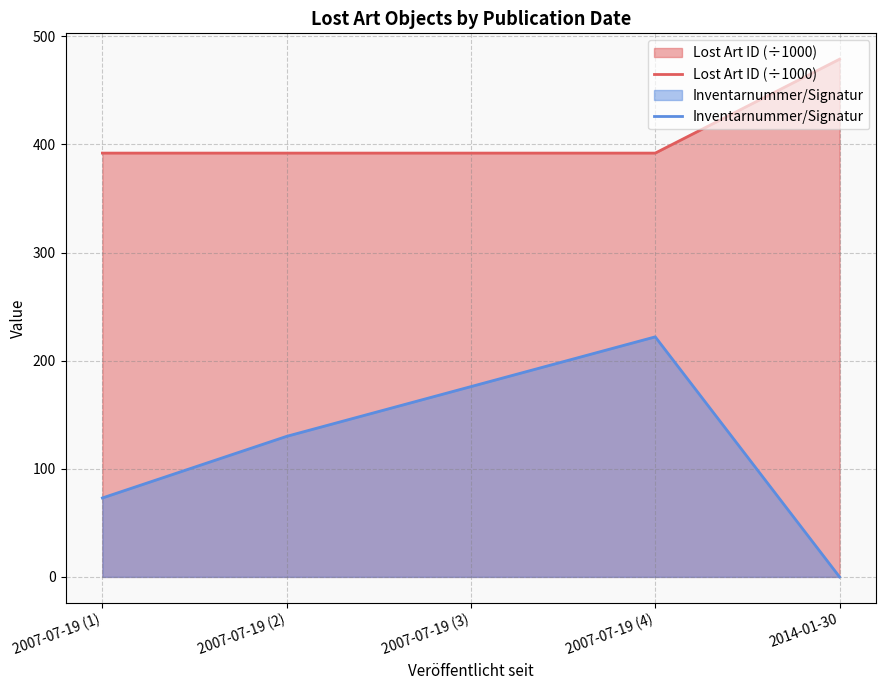

What is the average value of the Inventarnummer/Signatur series?

120.2